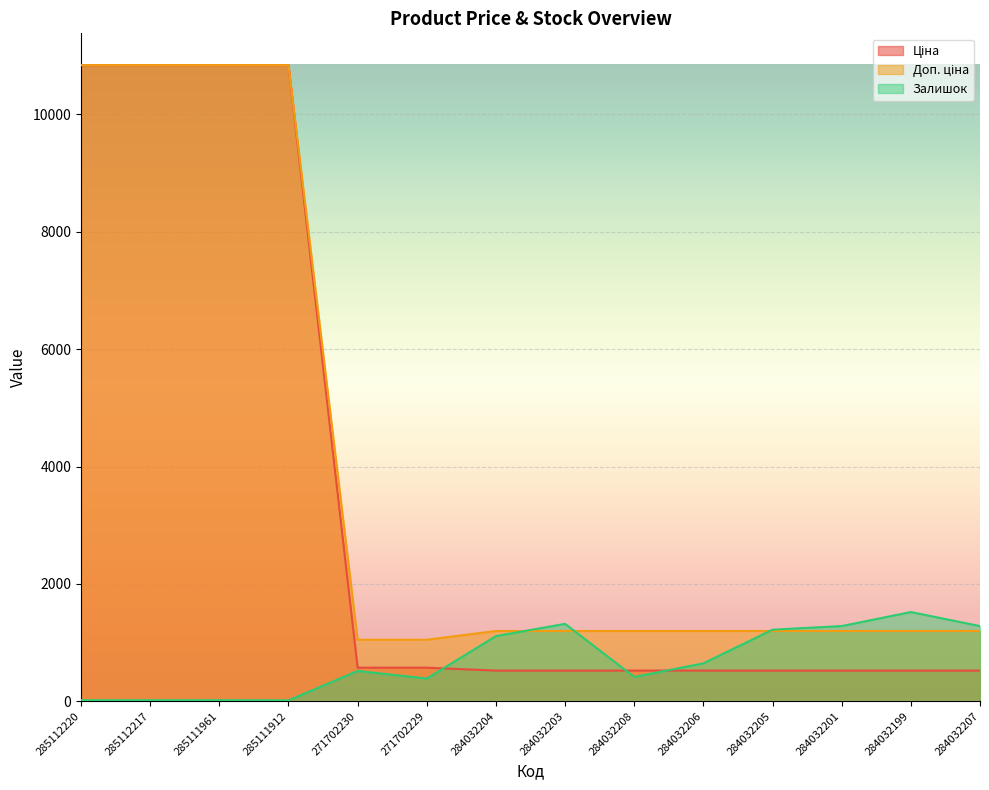

Reading right to left, transcribe all the data shown in this chart.

Ціна: 522.2	522.2	522.2	522.2	522.2	522.2	522.2	522.2	571.6	571.6	10840.1	10840.1	10840.1	10840.1
Доп. ціна: 1197.0	1197.0	1197.0	1197.0	1197.0	1197.0	1197.0	1197.0	1048.0	1048.0	10840.1	10840.1	10840.1	10840.1
Залишок: 1281.0	1520.0	1281.0	1219.0	646.0	414.0	1319.0	1110.0	387.0	516.0	15.0	17.0	17.0	17.0